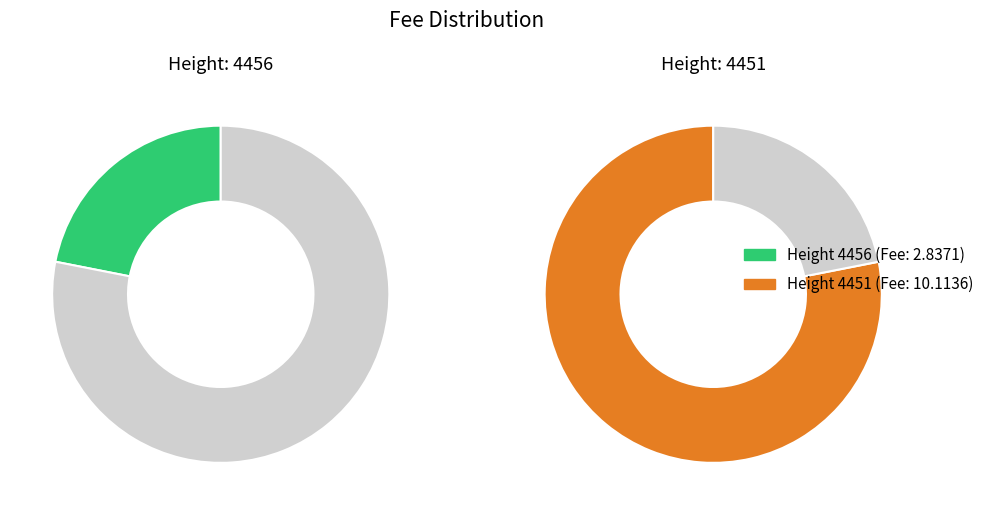

What is the majority slice?

4451